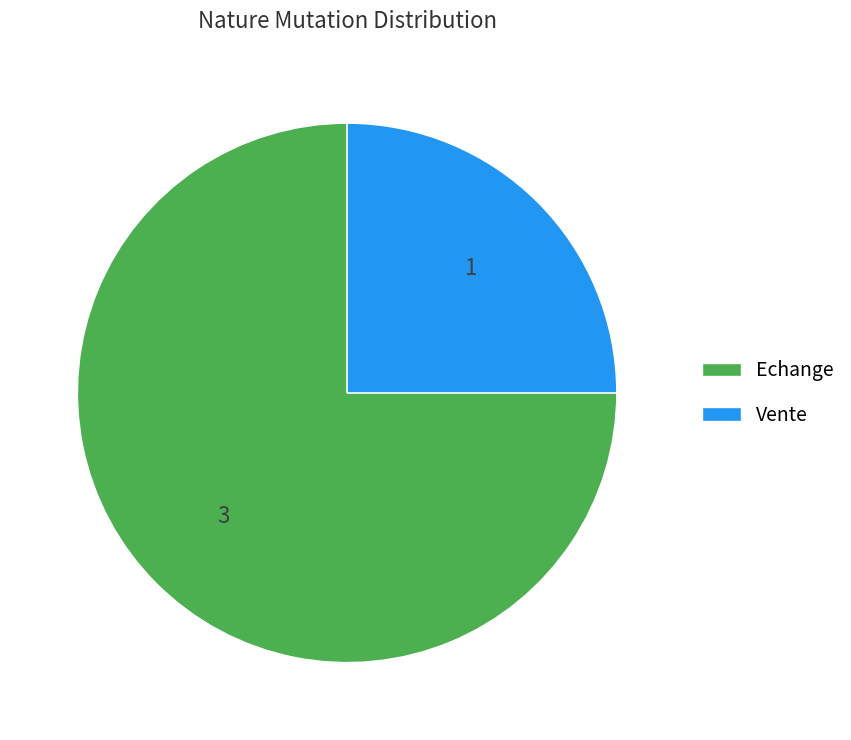

Between Vente and Echange, which is larger?

Echange